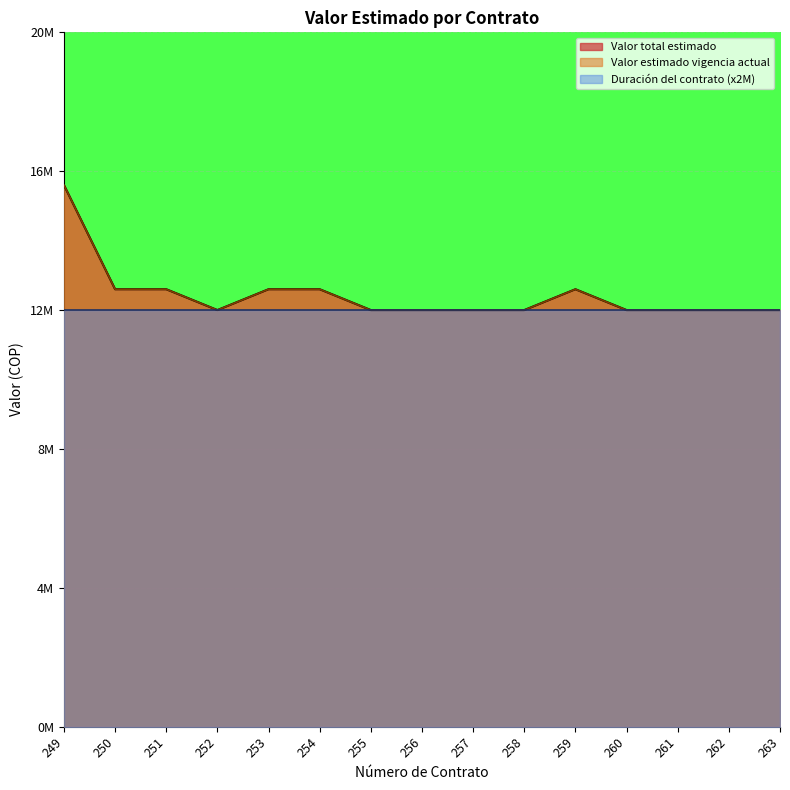

Reading left to right, list all the values displayed in this chart.

Valor total estimado: 15.6	12.6	12.6	12.0	12.6	12.6	12.0	12.0	12.0	12.0	12.6	12.0	12.0	12.0	12.0
Valor estimado vigencia actual: 15.6	12.6	12.6	12.0	12.6	12.6	12.0	12.0	12.0	12.0	12.6	12.0	12.0	12.0	12.0